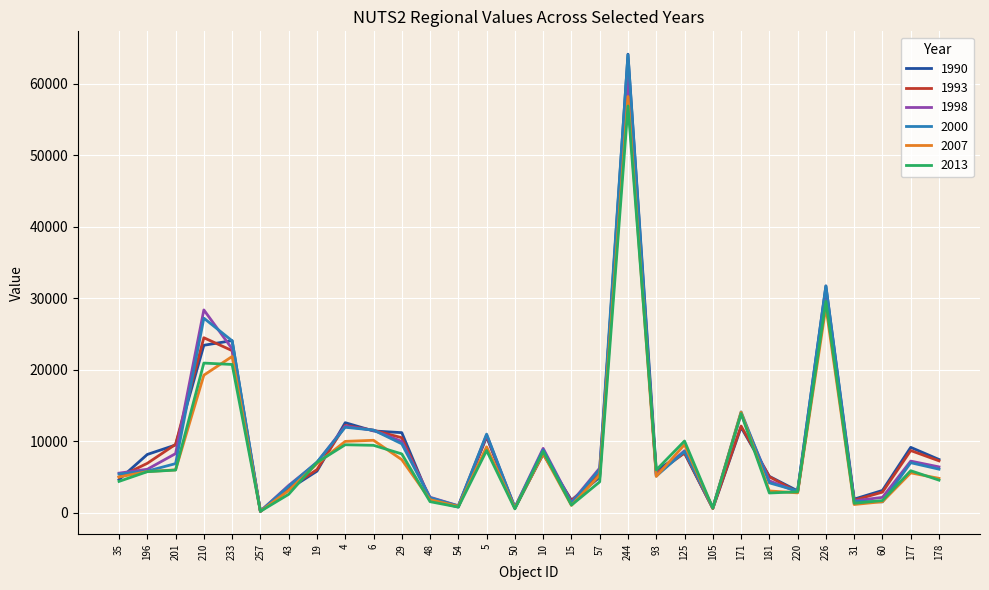

At which category is the sum across all series the highest?

244